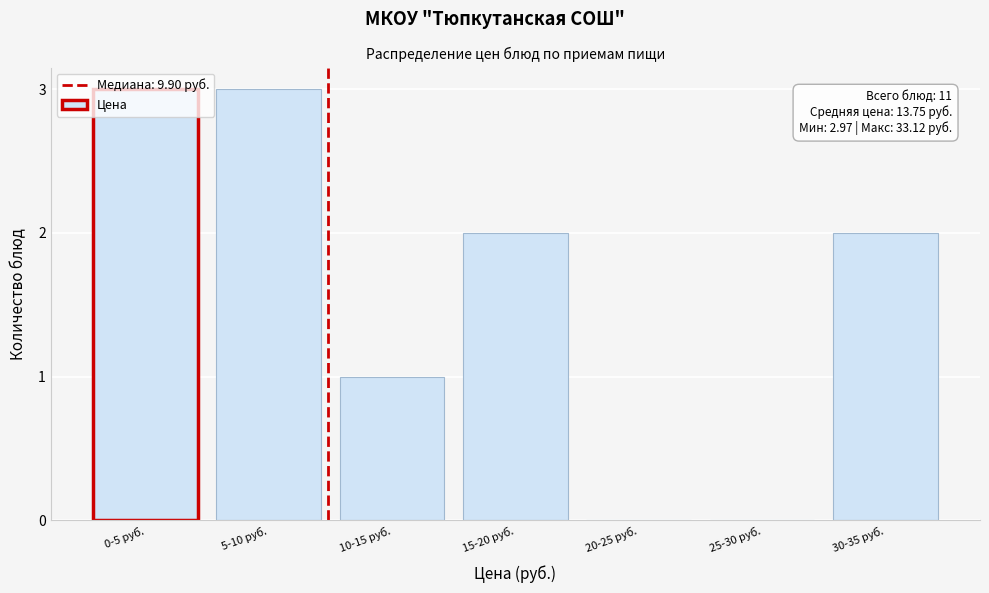

Is it true that the value at 25-30 руб. is 0?

True